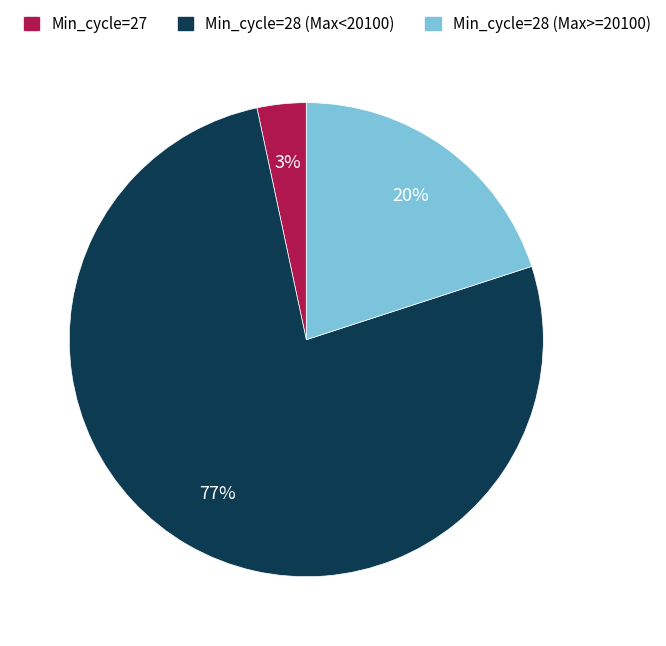

To the nearest percent, what percentage of the pie is Min_cycle=27?

3%